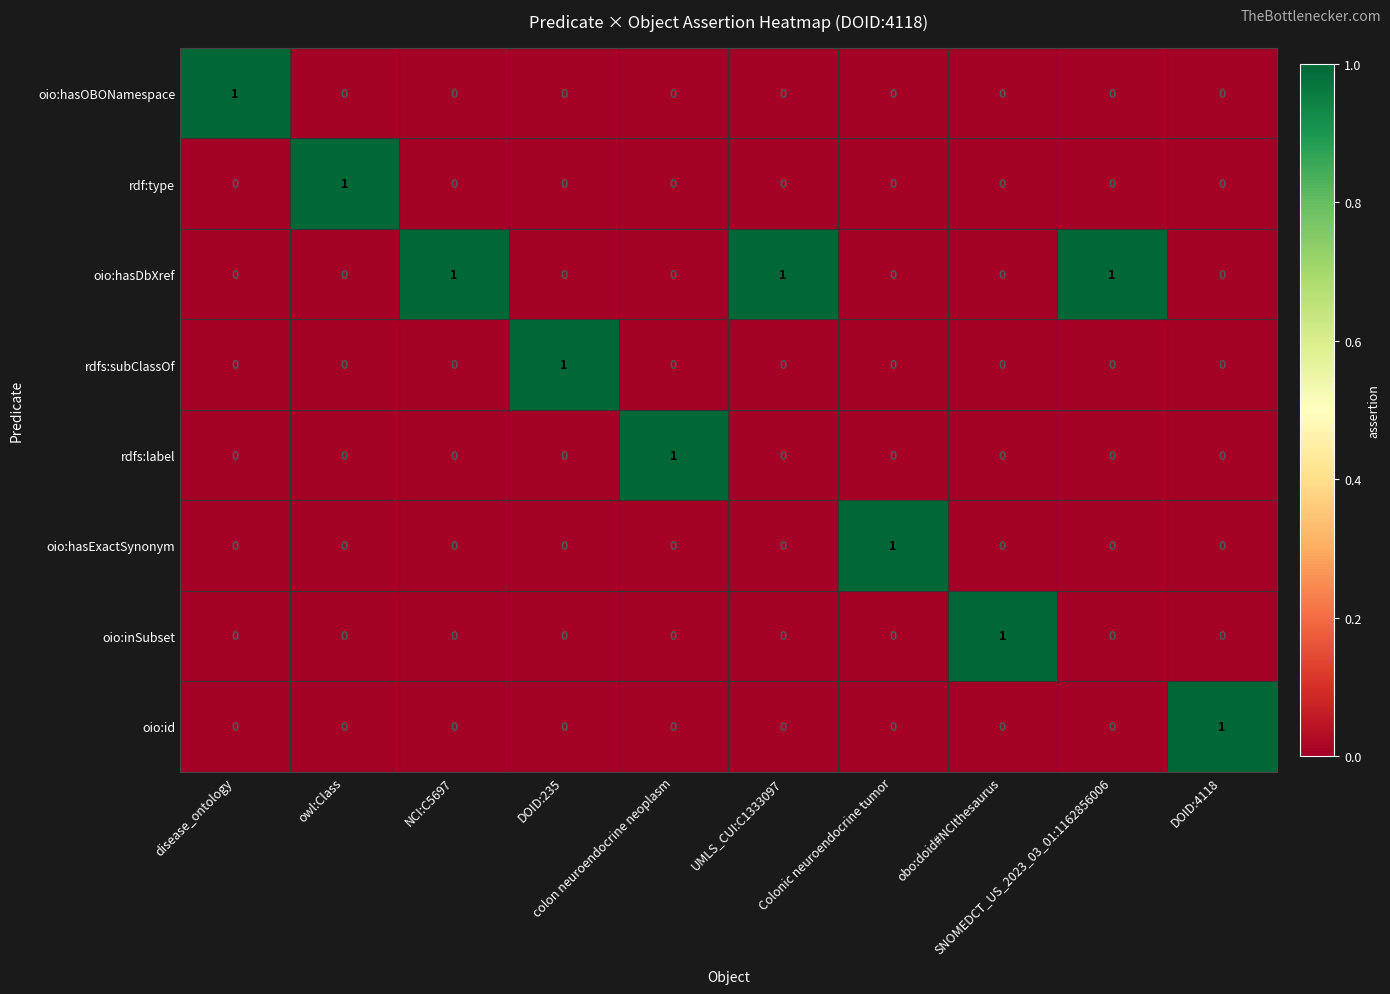

At how many categories does at least one series exceed 0?

10